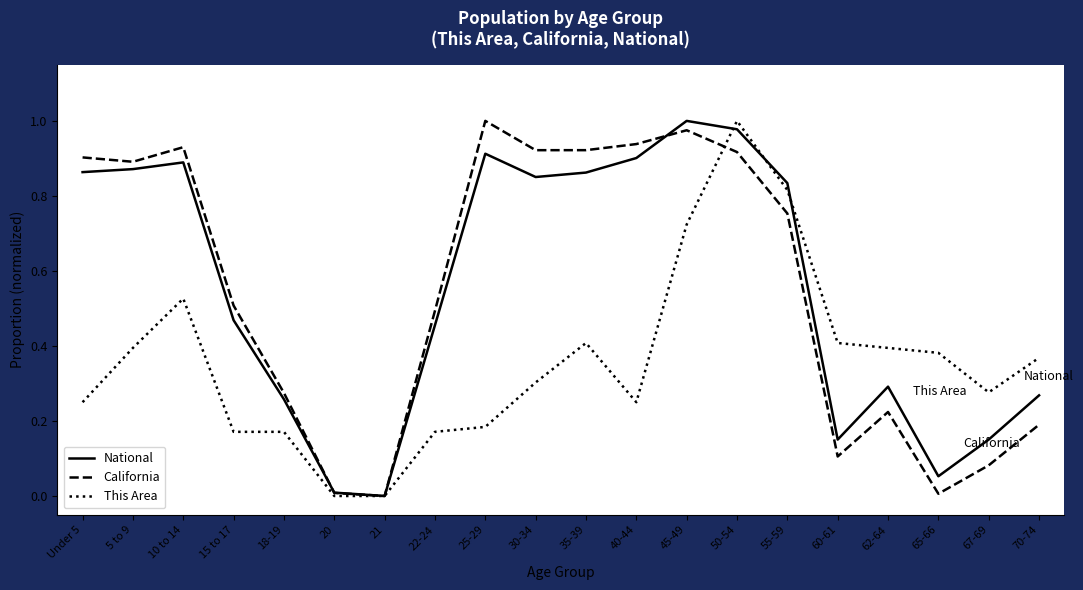

True or false: California has more than 0 points higher than both neighbors.

True